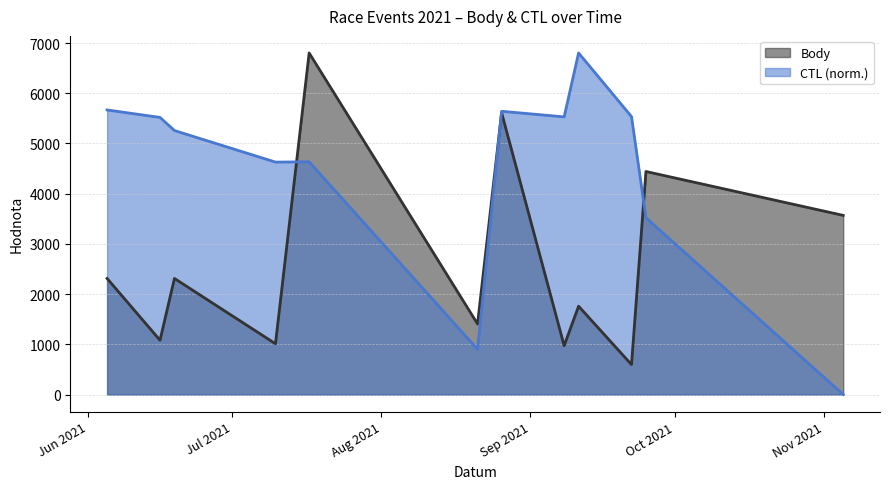

Reading left to right, what are all the values shown in this chart?

Body: 2021-06-05=2312.0	2021-06-16=1081.0	2021-06-19=2312.0	2021-07-10=1011.0	2021-07-17=6803.0	2021-08-21=1406.0	2021-08-26=5613.0	2021-09-08=973.0	2021-09-11=1759.0	2021-09-22=596.0	2021-09-25=4442.0	2021-11-05=3568.0
CTL (scaled): 2021-06-05=5668.3	2021-06-16=5519.1	2021-06-19=5258.1	2021-07-10=4629.4	2021-07-17=4634.8	2021-08-21=900.3	2021-08-26=5641.6	2021-09-08=5529.8	2021-09-11=6803.0	2021-09-22=5535.1	2021-09-25=3521.4	2021-11-05=0.0